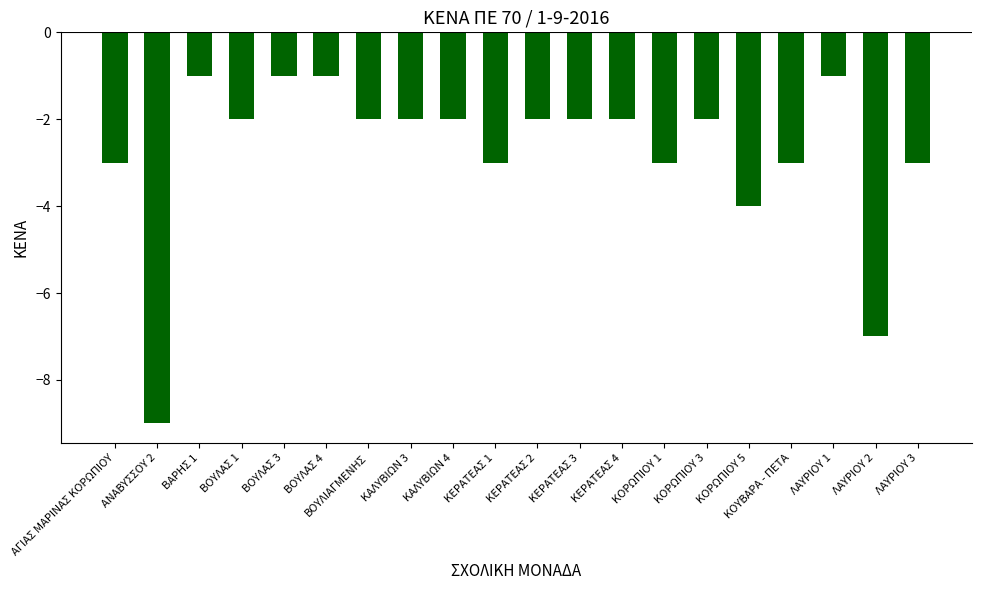

What is the label of the 13th bar from the left?

ΚΕΡΑΤΕΑΣ 4